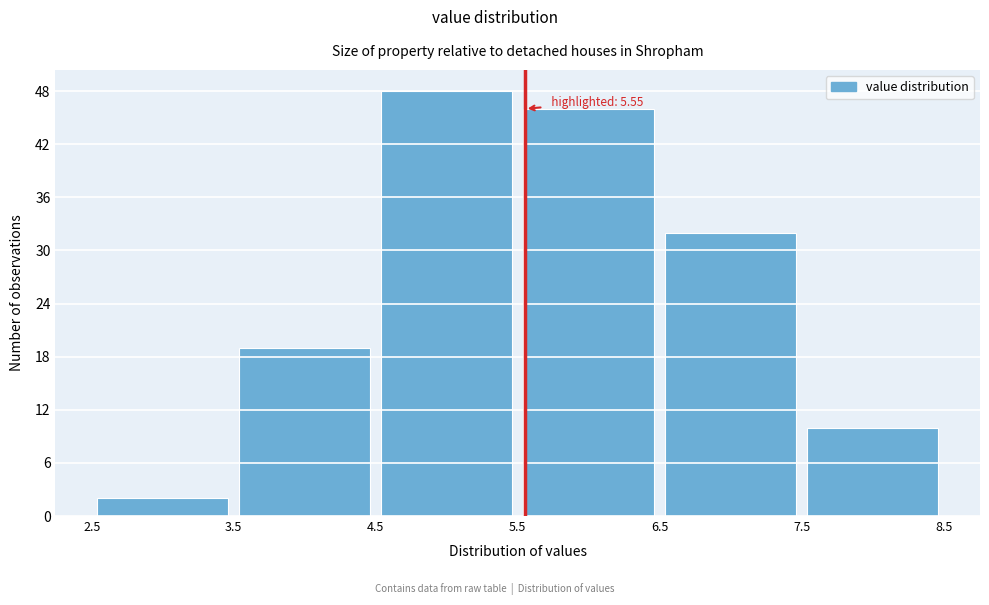

Which range on the x-axis has the tallest bar?

4.5 to 5.5